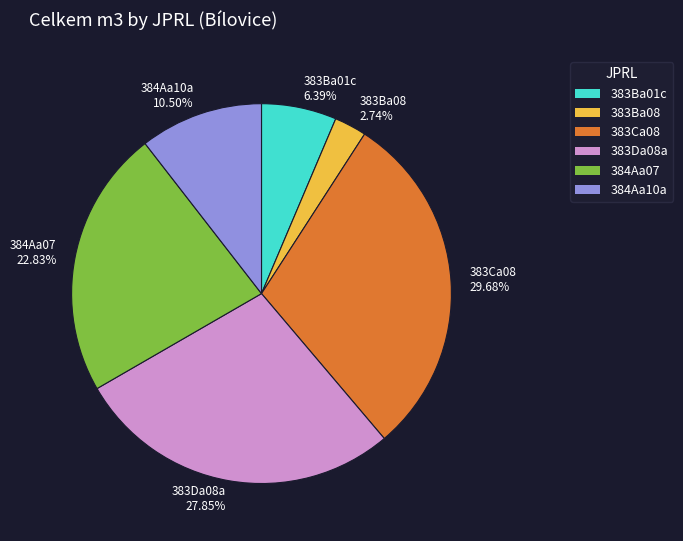

What is the largest slice in the pie chart?

383Ca08